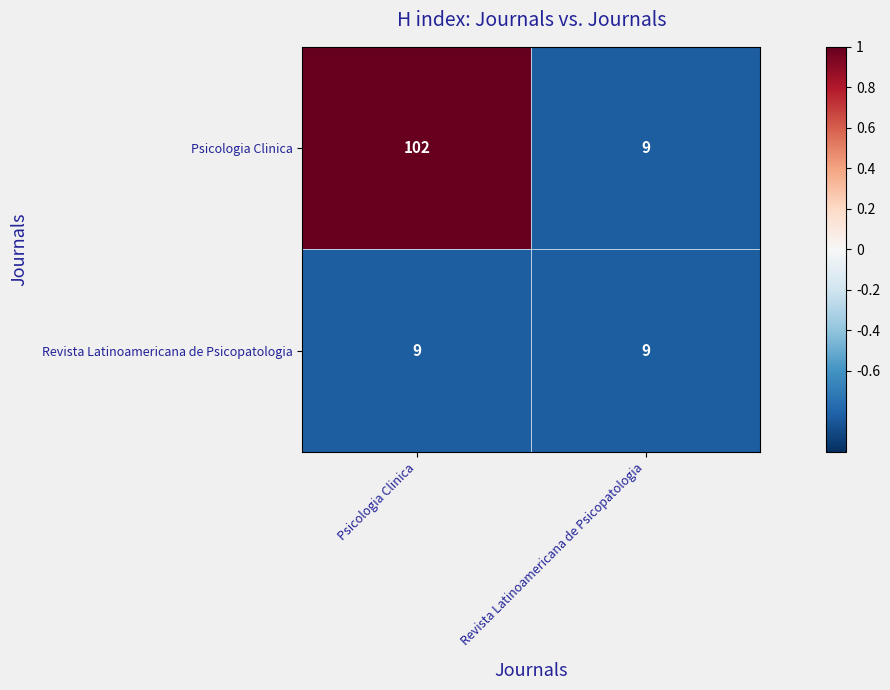

At which category is the sum across all series the highest?

Psicologia Clinica